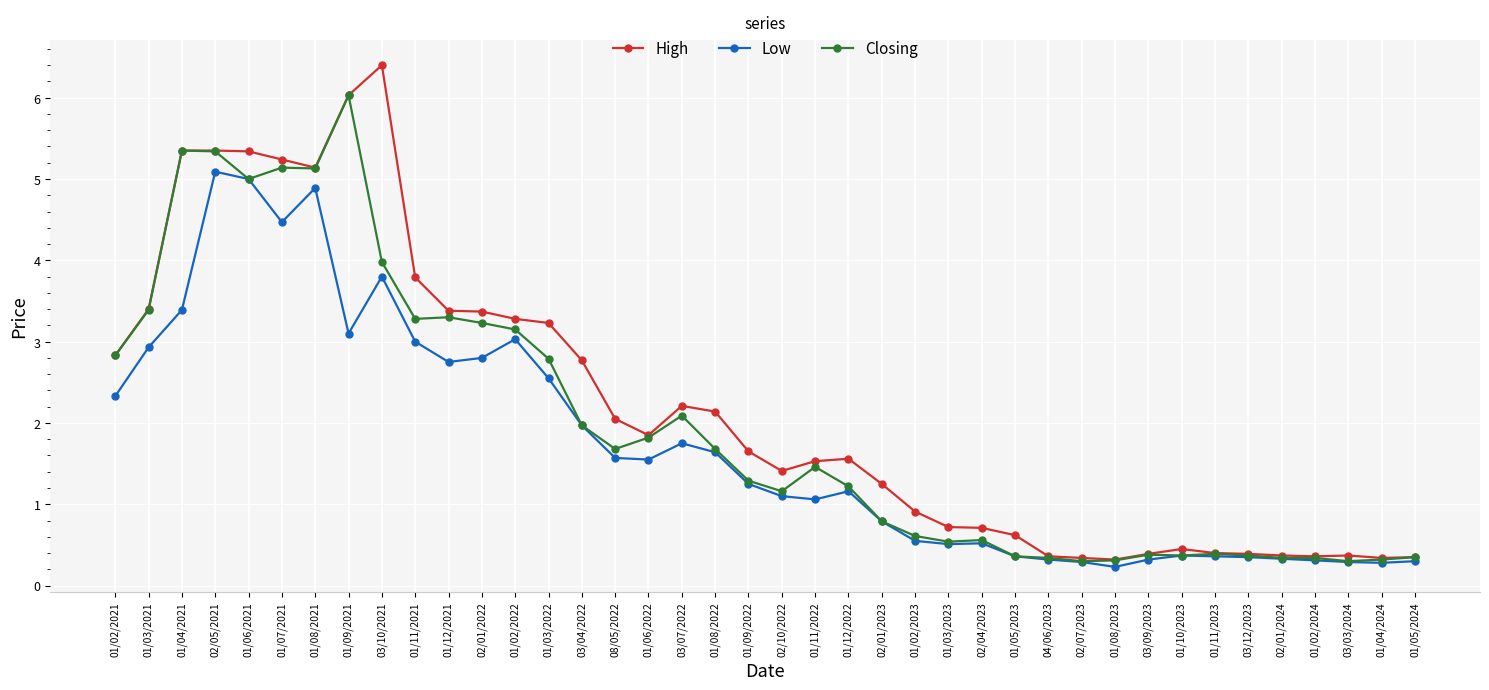

What are all the series names shown in the legend?

High, Low, Closing